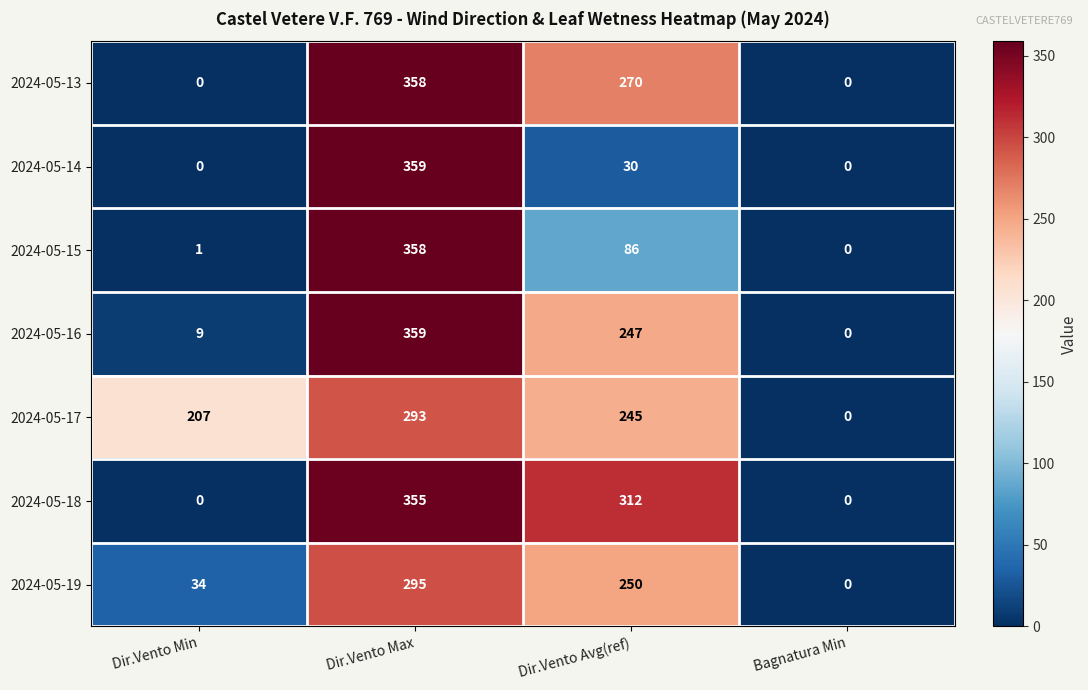

What is the greatest value displayed?

359